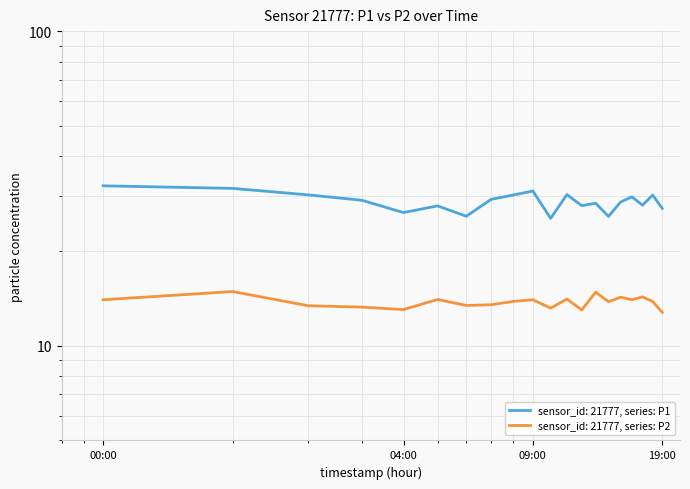

How many interior local peaks does the P2 series have?

7